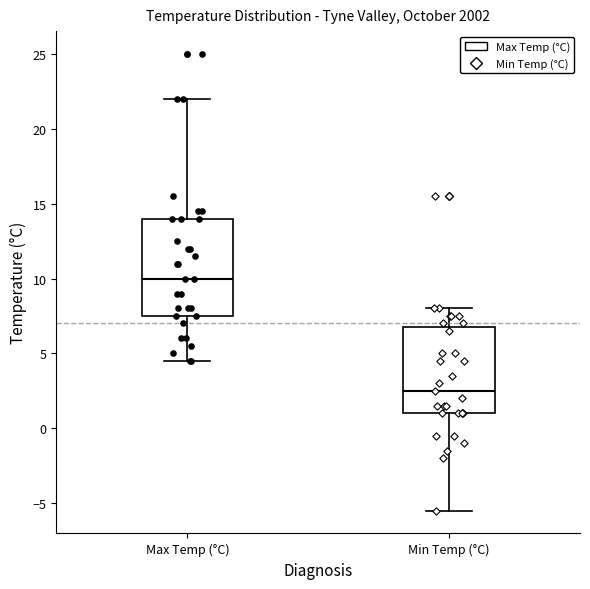

Where is the lower edge of the box for Min Temp (°C) on the y-axis? The values are not printed on the chart, so give them approximately, as read against the axis.

1.0